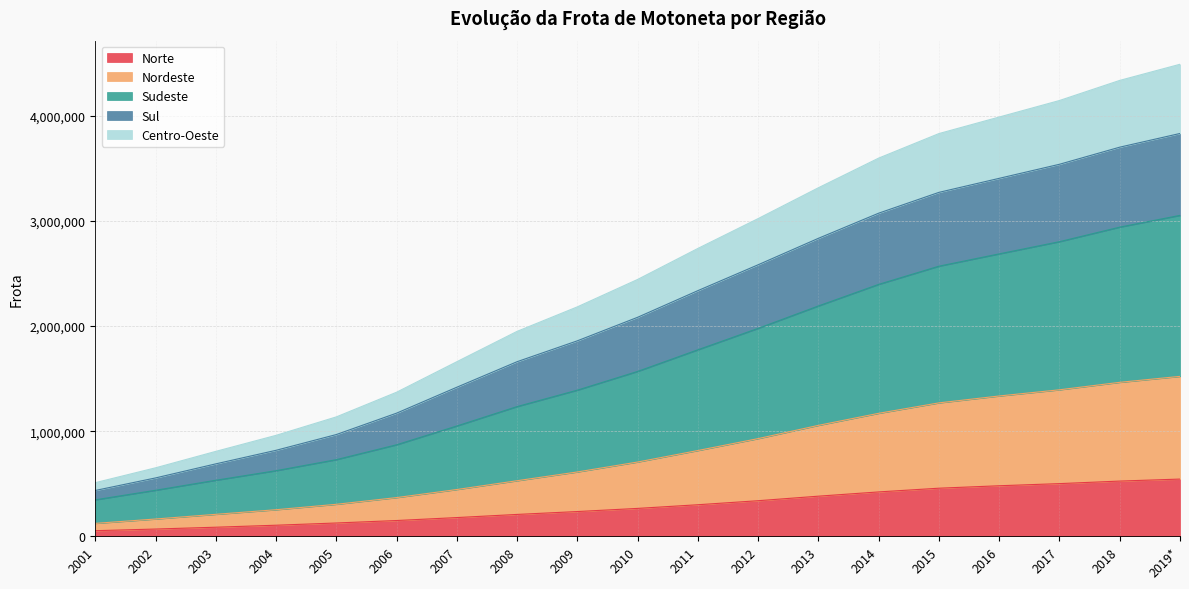

At which label is Nordeste closest to 822008?

2011